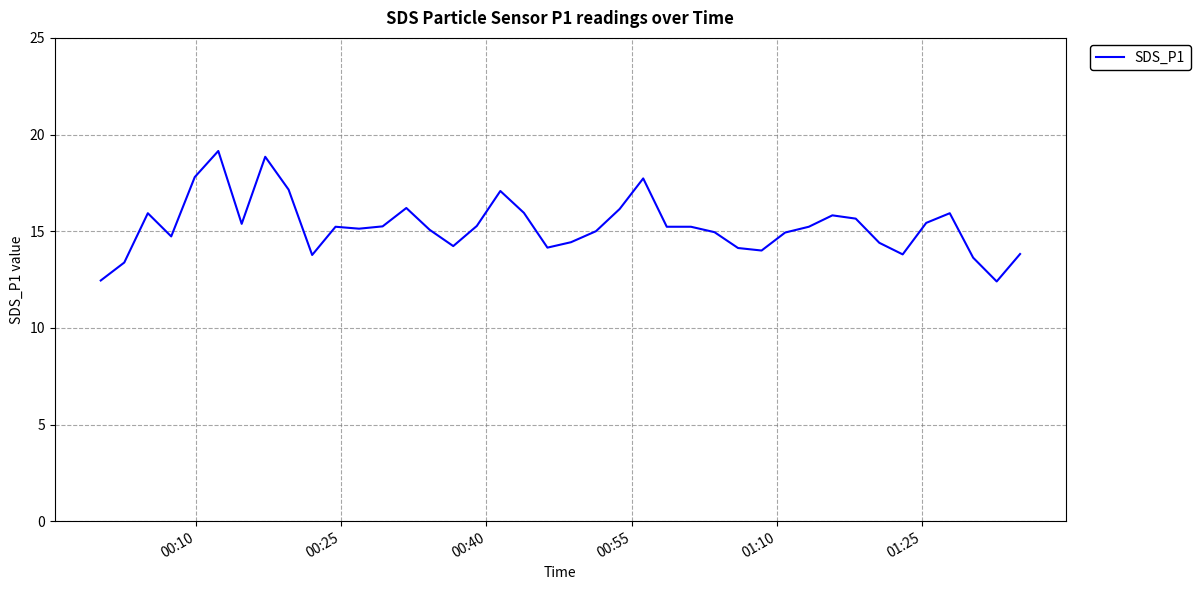

Does the chart have visible grid lines?

Yes